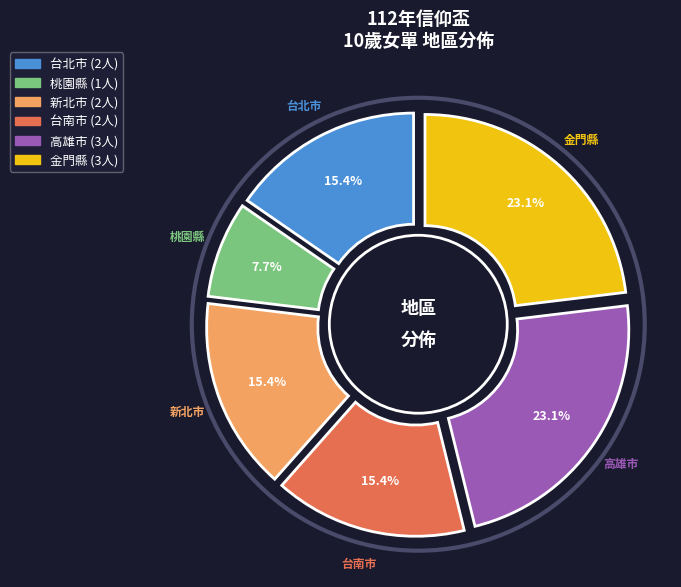

Rank the categories by value from lowest to highest.

桃園縣, 台北市, 新北市, 台南市, 高雄市, 金門縣